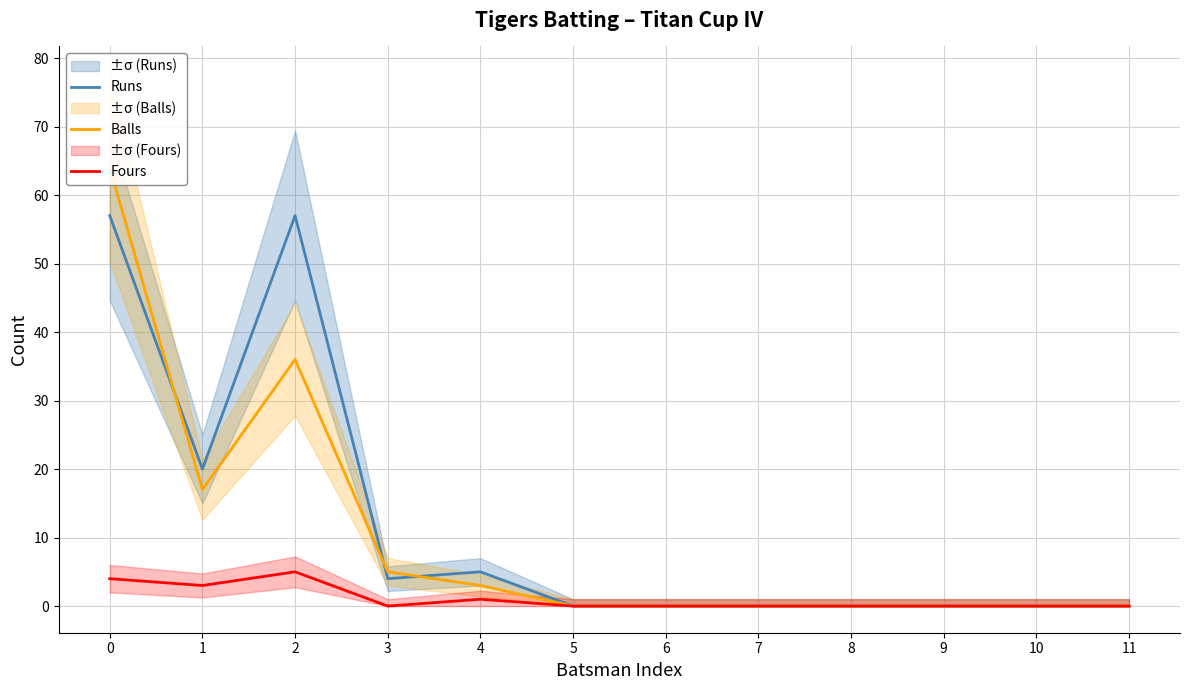

The Balls series shows -39 at 6. True or false?

False